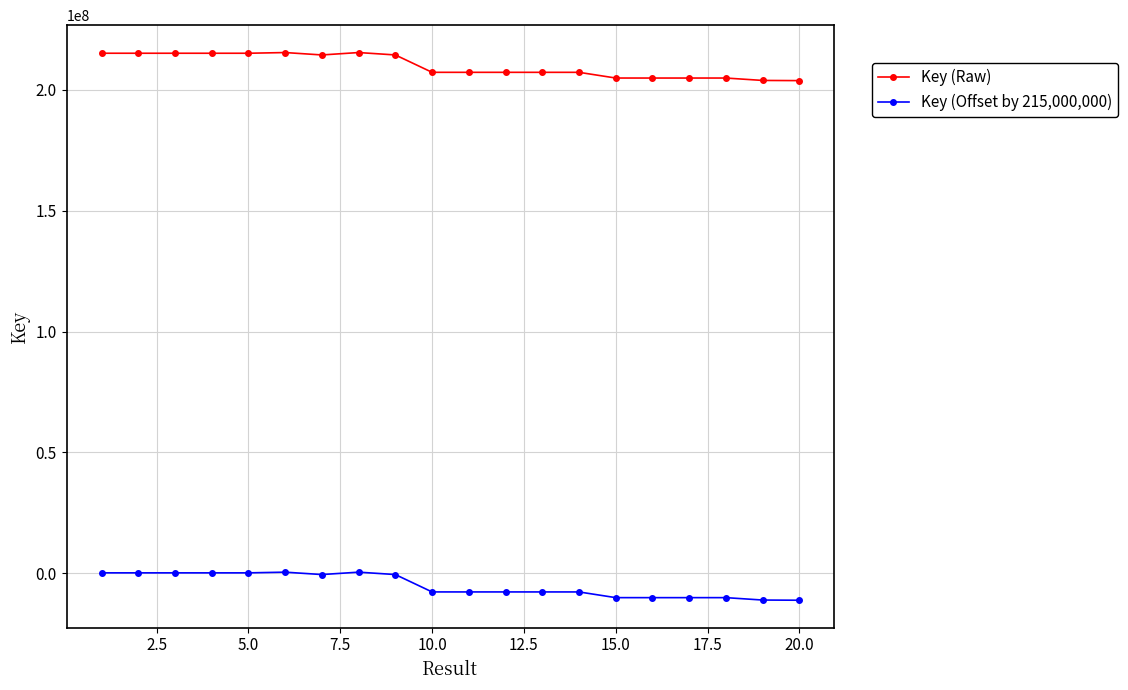

What is the sum of all Key (Raw) values?

4199844075